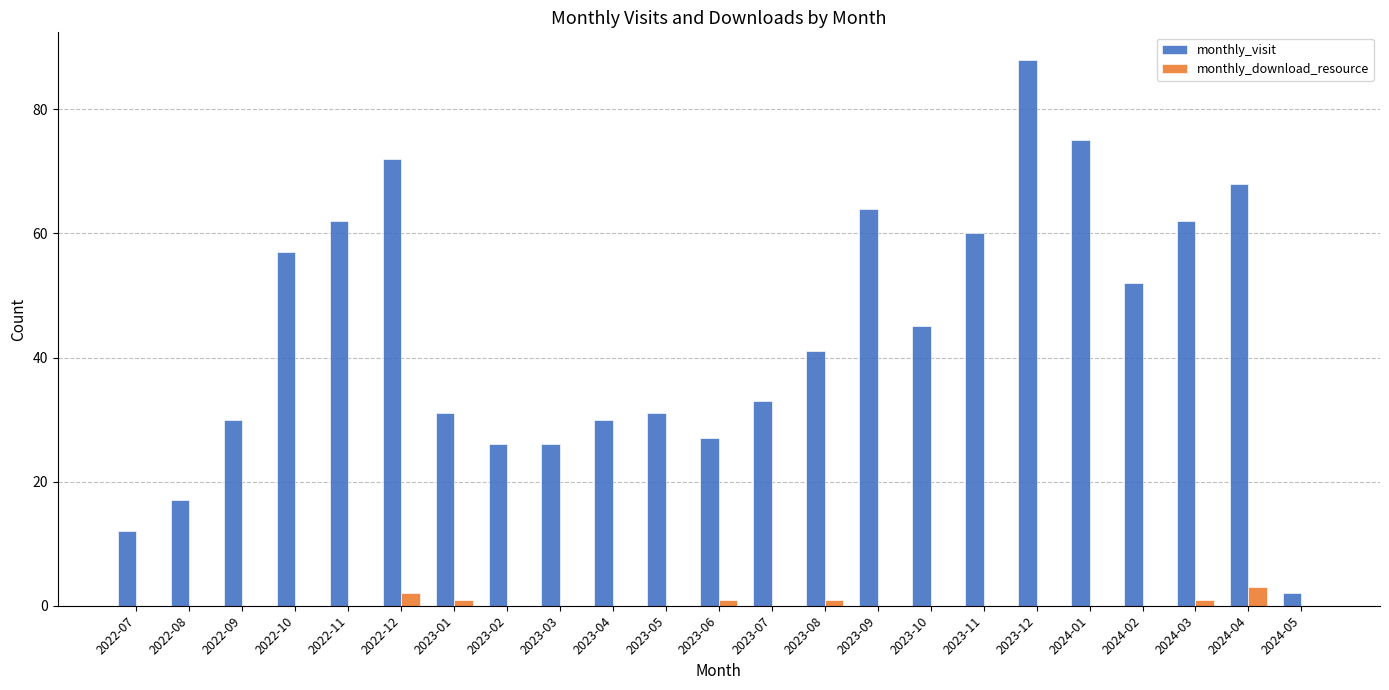

What is the total value across all series at 2022-08?

17